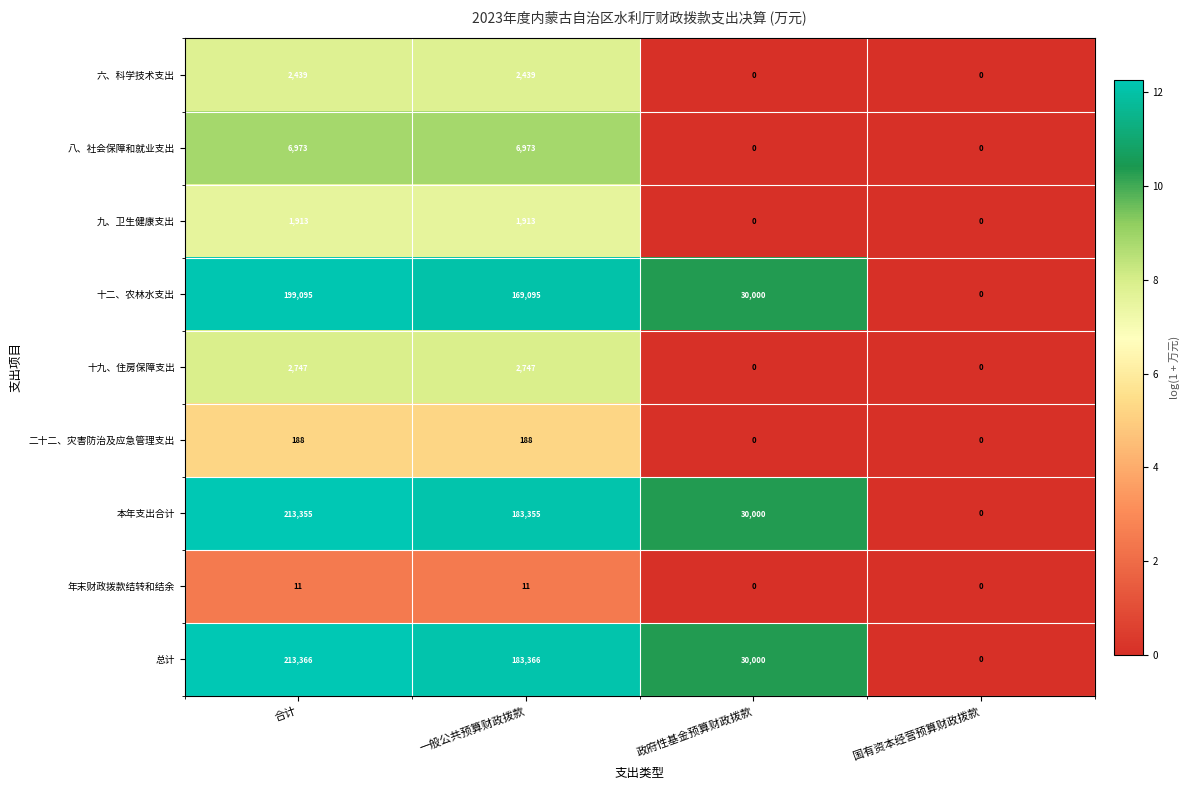

The 六、科学技术支出 series shows 2439 at 合计. True or false?

True